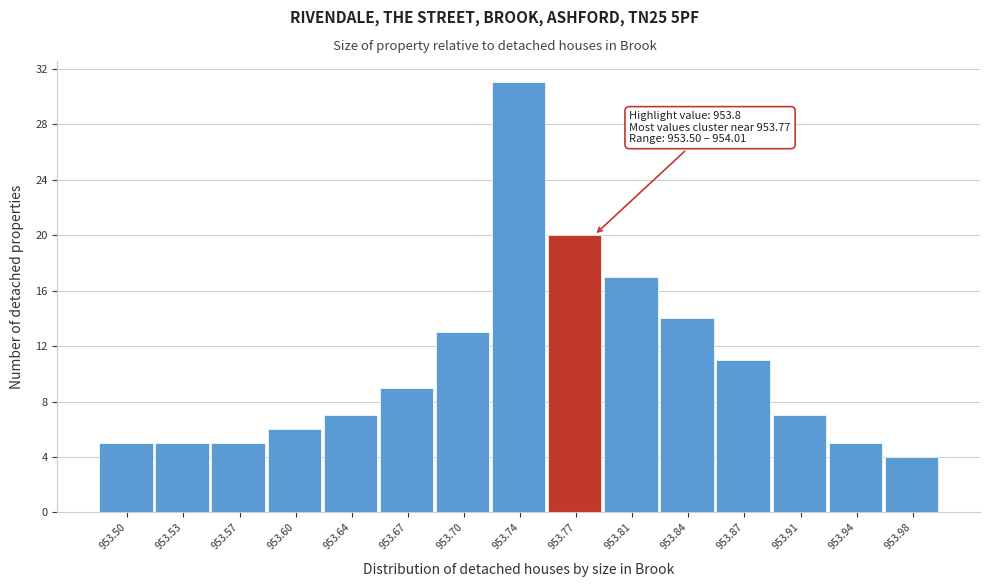

Reading left to right, what are all the values shown in this chart?

5	5	5	6	7	9	13	31	20	17	14	11	7	5	4